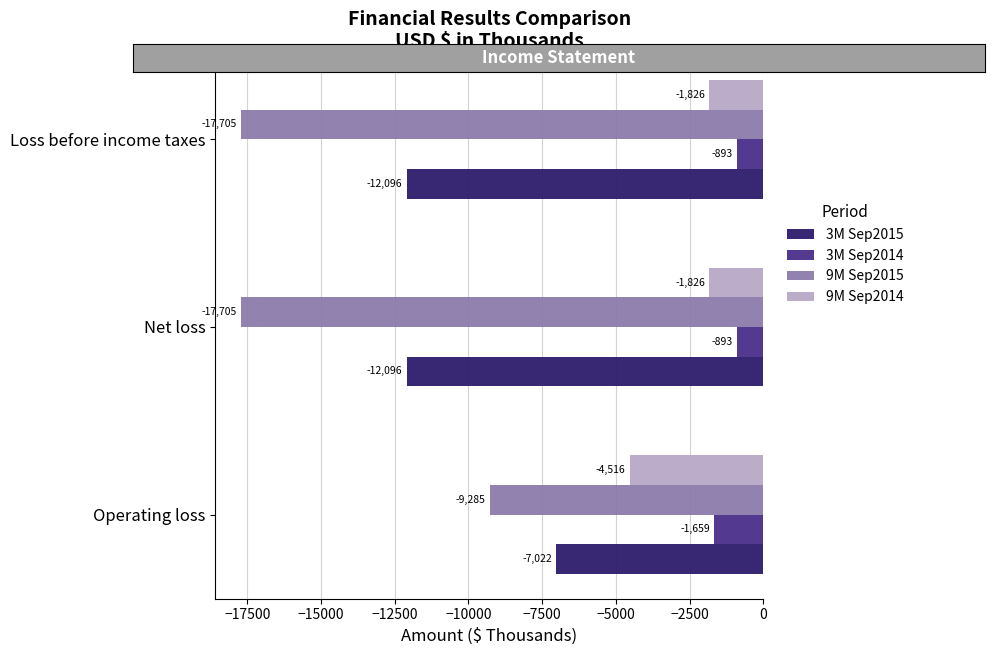

What is the smallest value displayed?

-17705